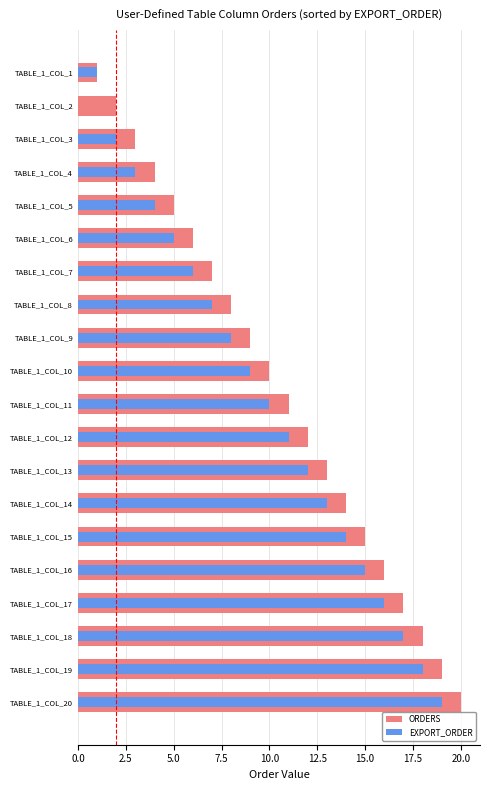

Which series changed the most between TABLE_1_COL_13 and TABLE_1_COL_20?

ORDERS